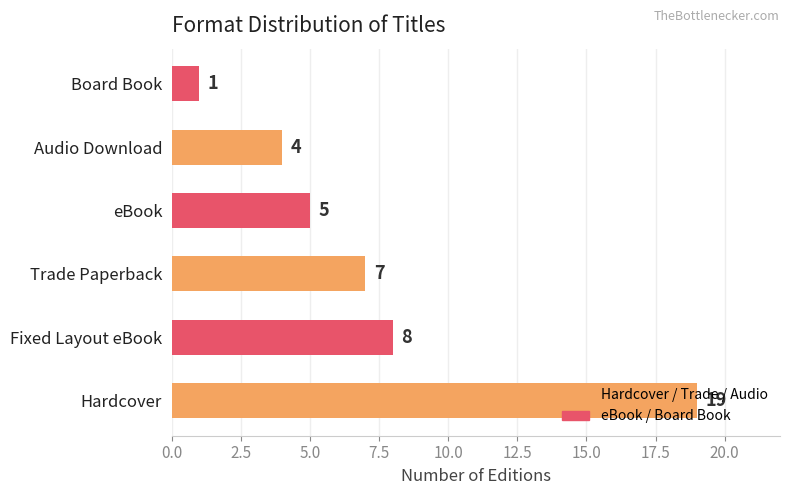

Is it true that the value at Audio Download is 4?

True